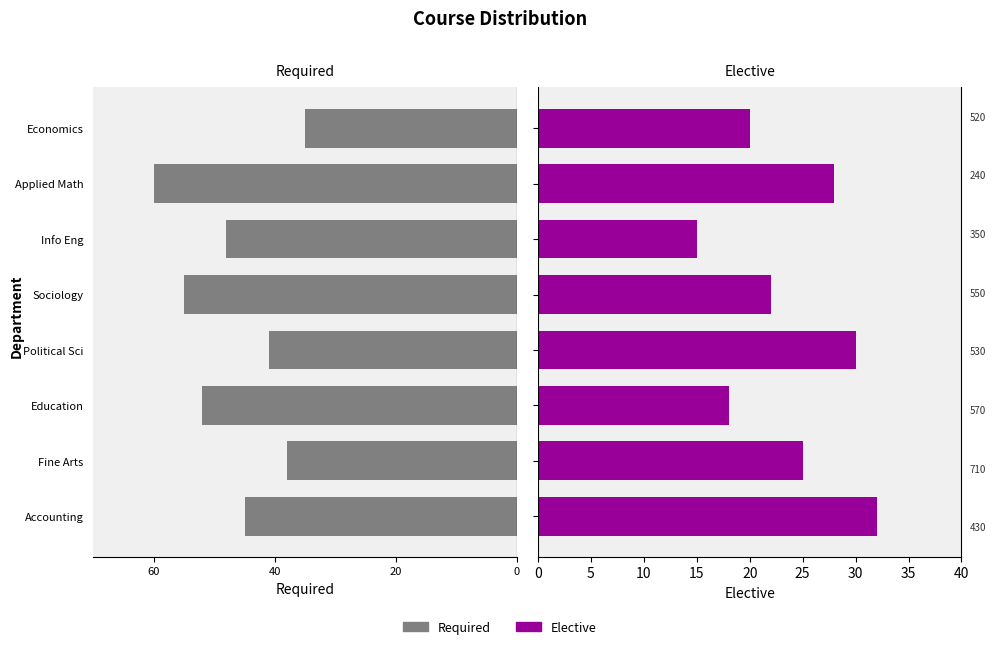

Between Applied Math and Economics, which series saw the biggest shift?

Required